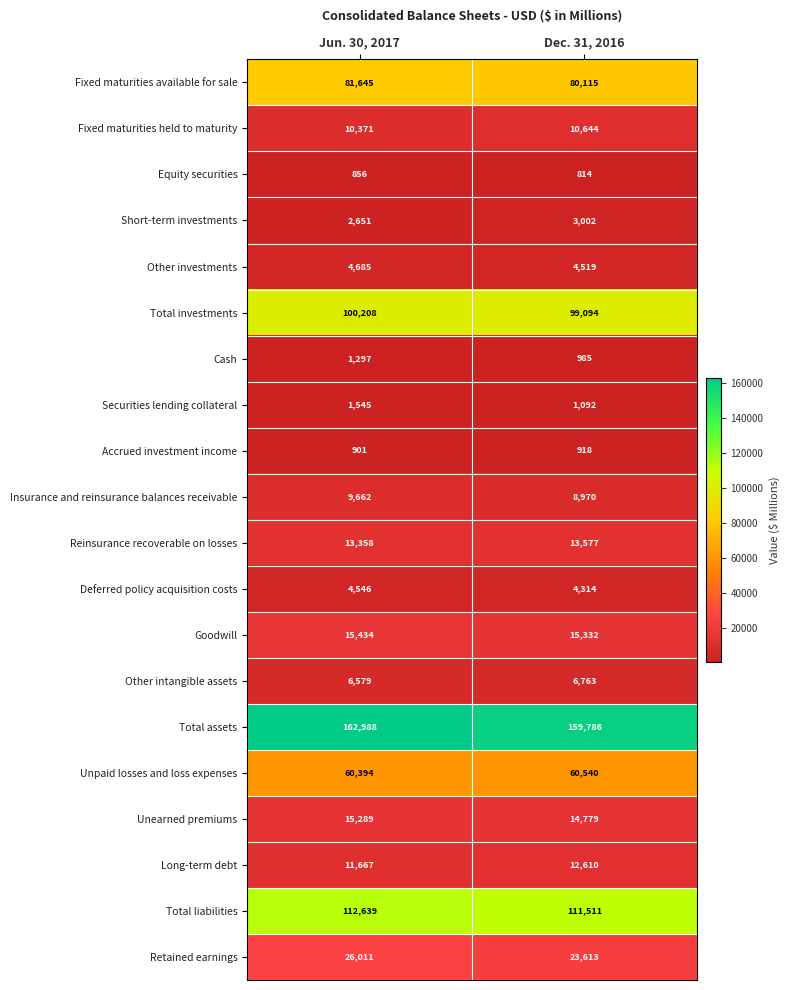

Count the number of categories in the chart.

2